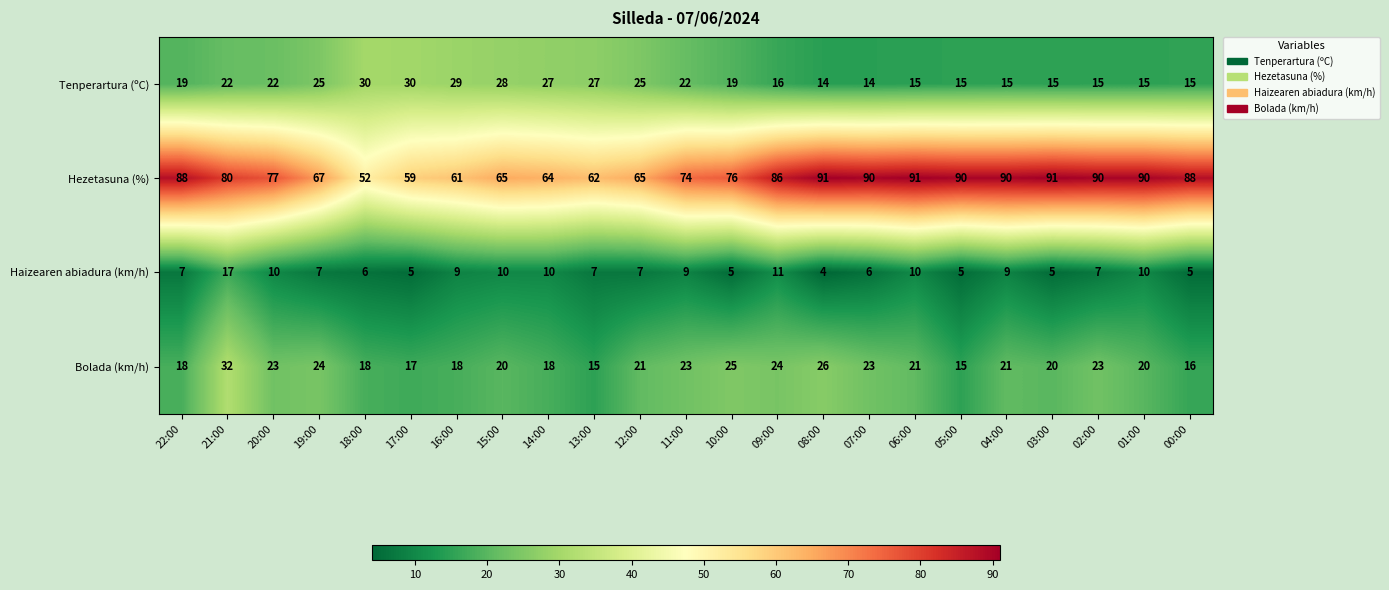

How many distinct data groups are displayed?

4